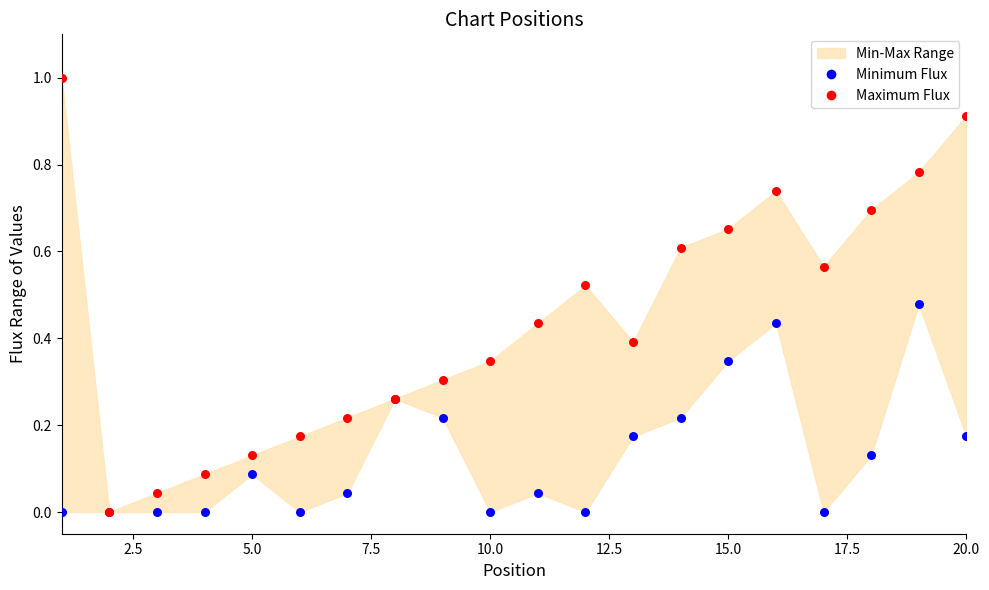

Which series reaches the minimum Y coordinate?

Minimum Flux